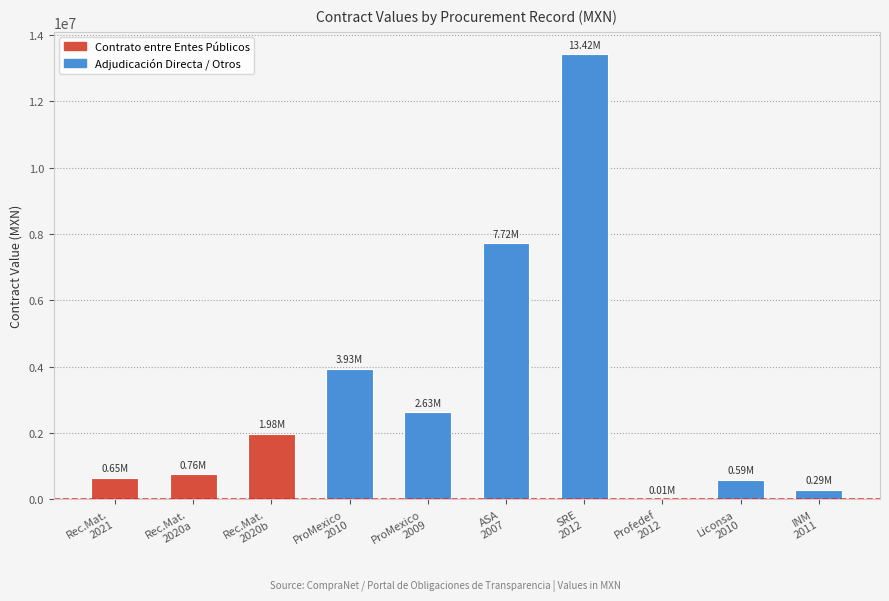

Which label corresponds to the largest value in the chart?

SRE
2012